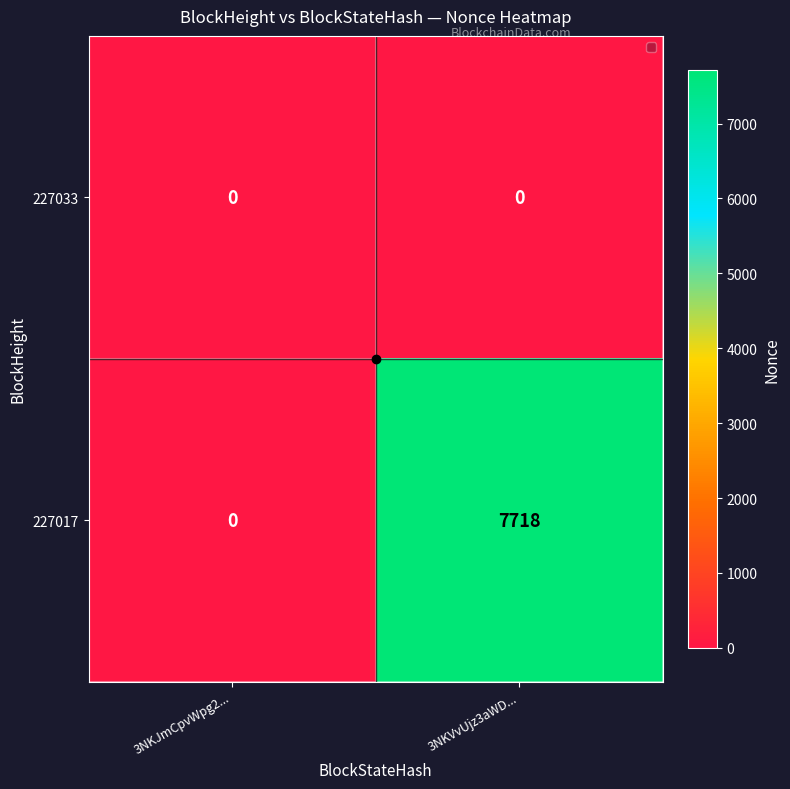

Is the value of 227033 at 3NKJmCpvWpg2... greater than the value of 227017 at 3NKVvUjz3aWD...?

No